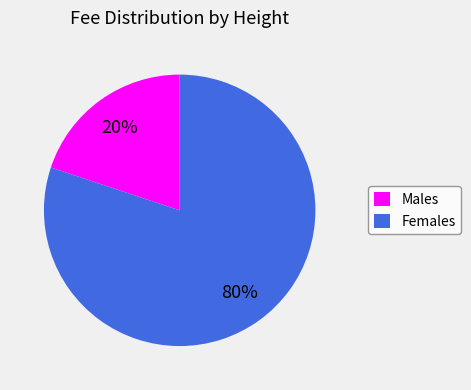

Which has a higher value, Males or Females?

Females